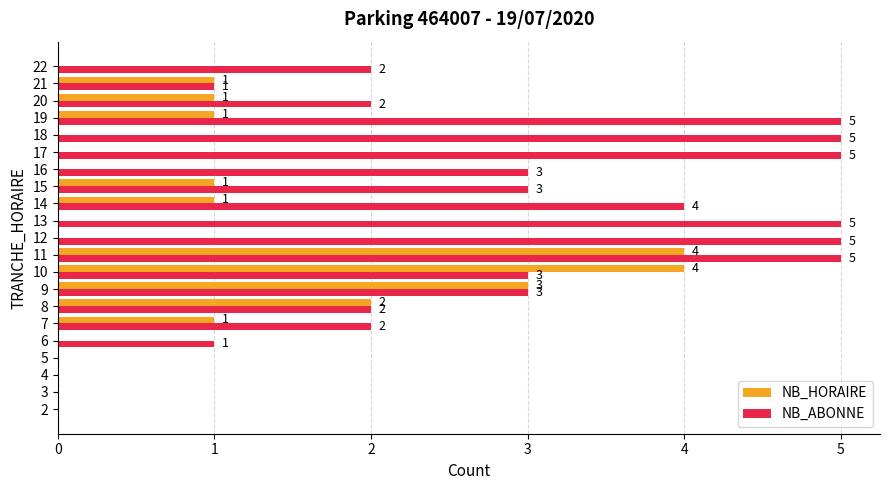

The value of NB_HORAIRE at 18 is 1. True or false?

False